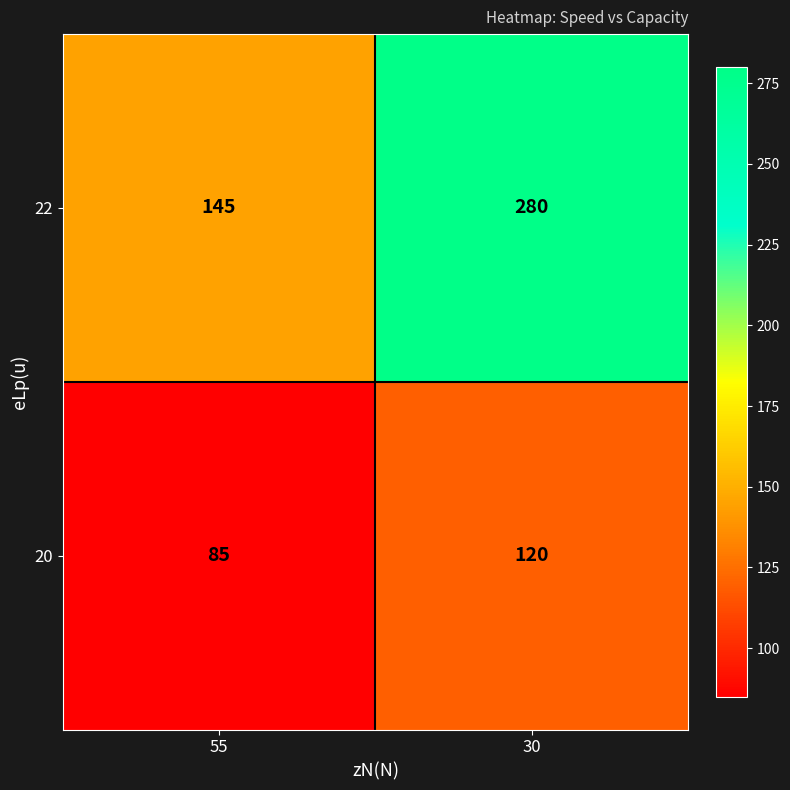

Reading left to right, list all the values displayed in this chart.

22: 55=145	30=280
20: 55=85	30=120